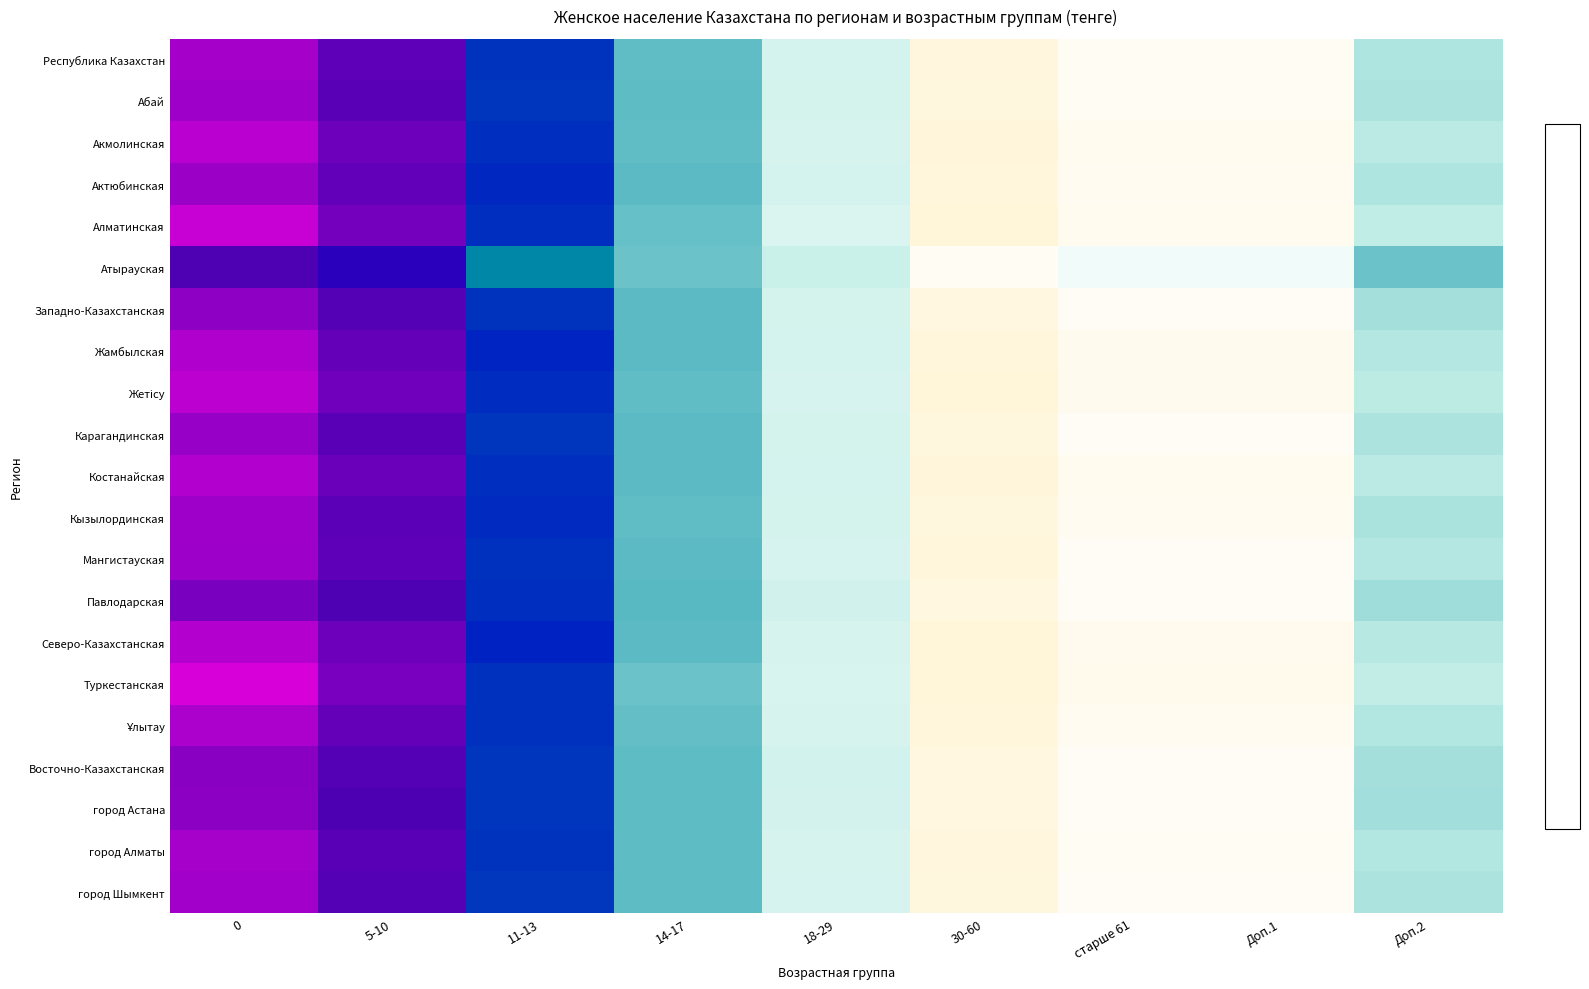

Rank the series by their maximum value, from highest to lowest.

Туркестанская, Алматинская, Северо-Казахстанская, Жетісу, Акмолинская, Костанайская, Жамбылская, Актюбинская, Мангистауская, Ұлытау, Республика Казахстан, город Алматы, Карагандинская, Кызылординская, Абай, город Шымкент, Западно-Казахстанская, город Астана, Павлодарская, Восточно-Казахстанская, Атырауская